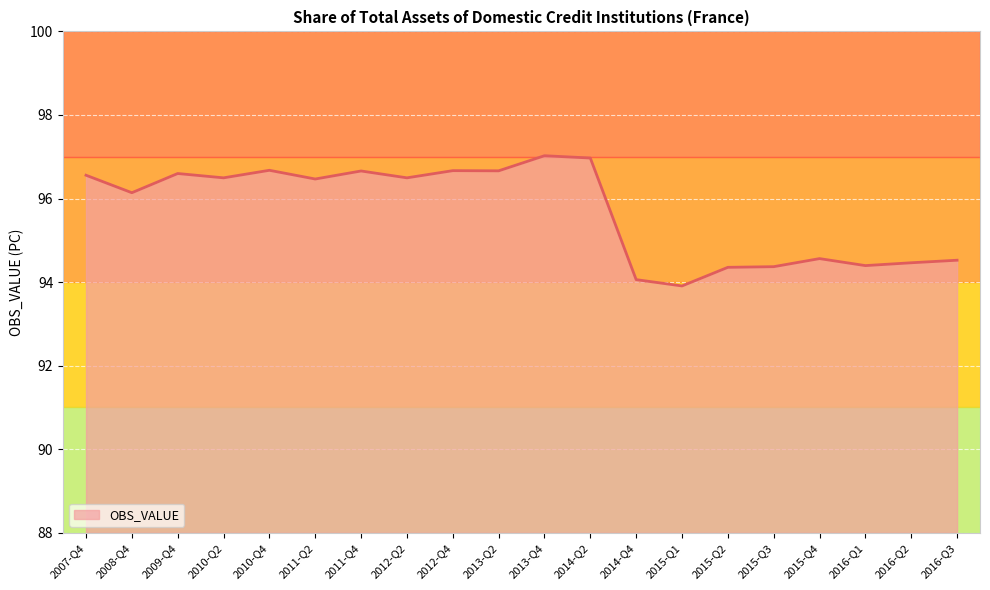

What is the average value?

95.7